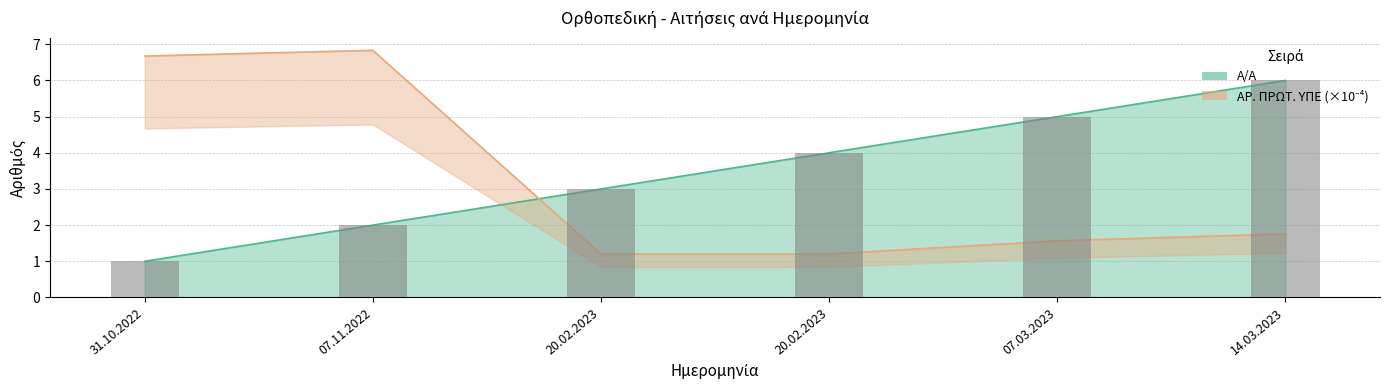

Where is Α/Α nearest to the value 3?

20.02.2023